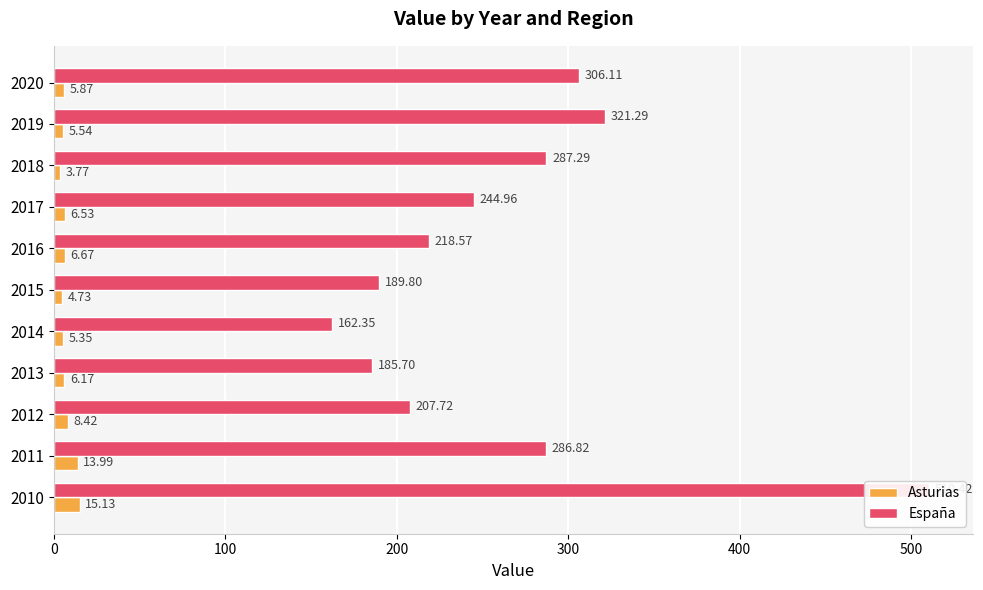

What is the average value of the España series?

265.5